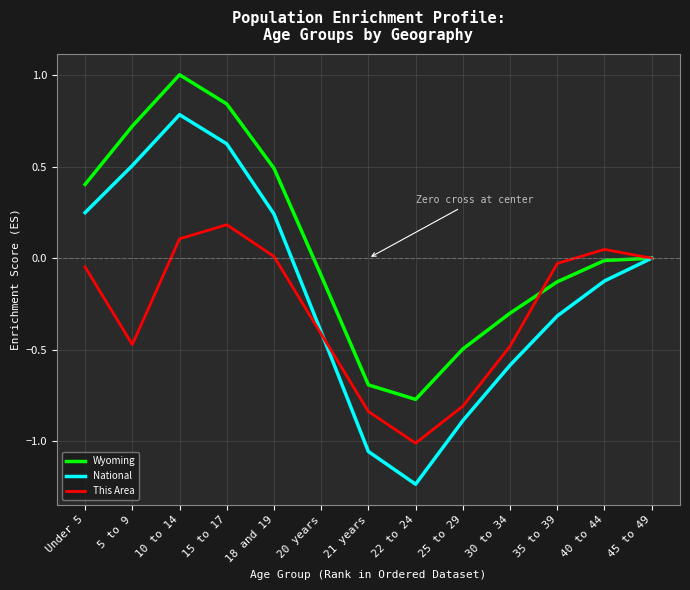

The This Area series shows 0.0 at 40 to 44. True or false?

True